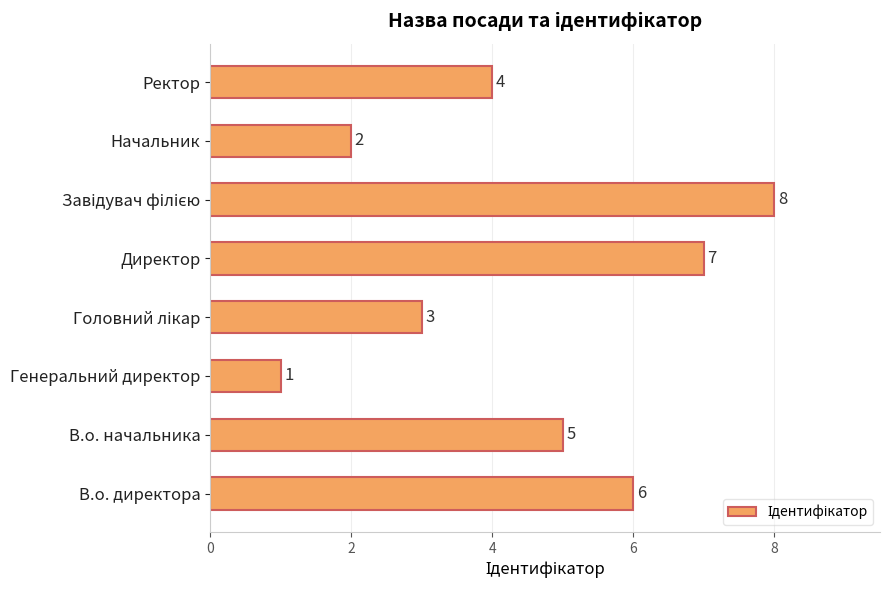

True or false: the data shows 5 at В.о. начальника.

True